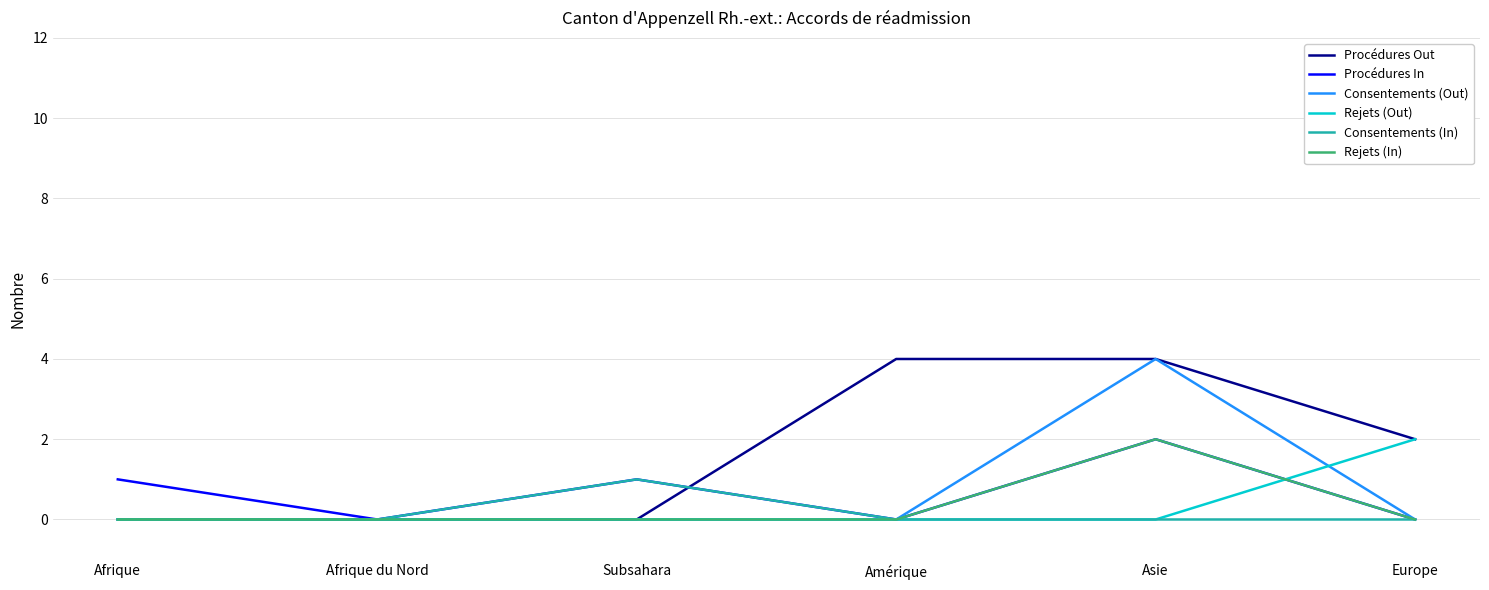

How many lines are shown in the chart?

6